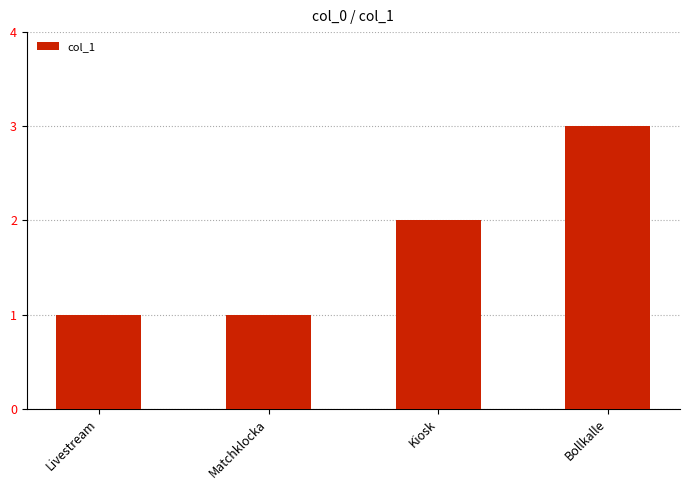

True or false: the data shows 2 at Kiosk.

True